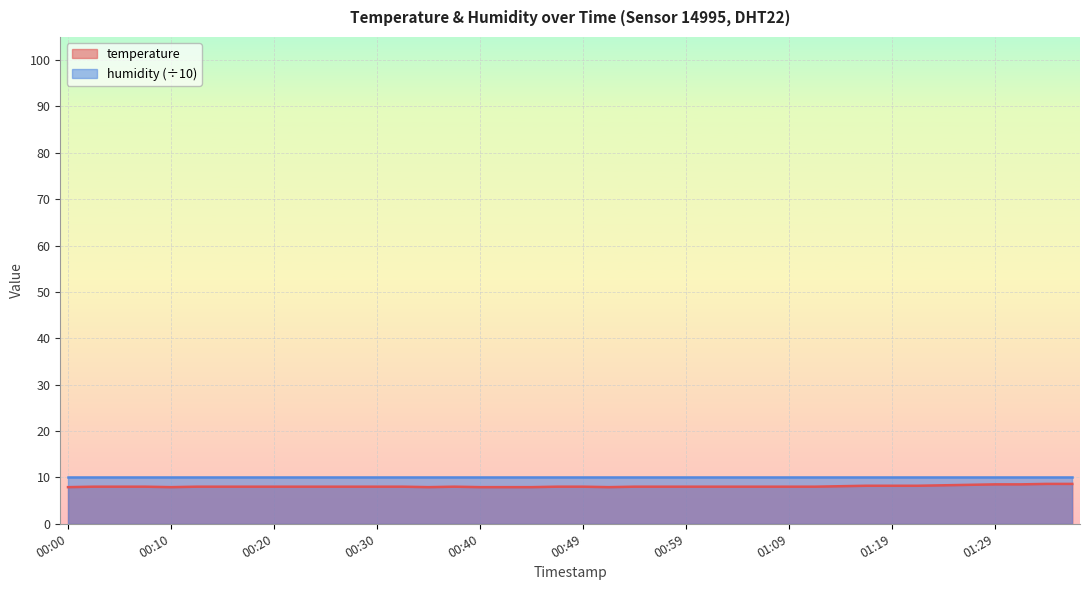

At which category does the data reach its first local valley?

00:10